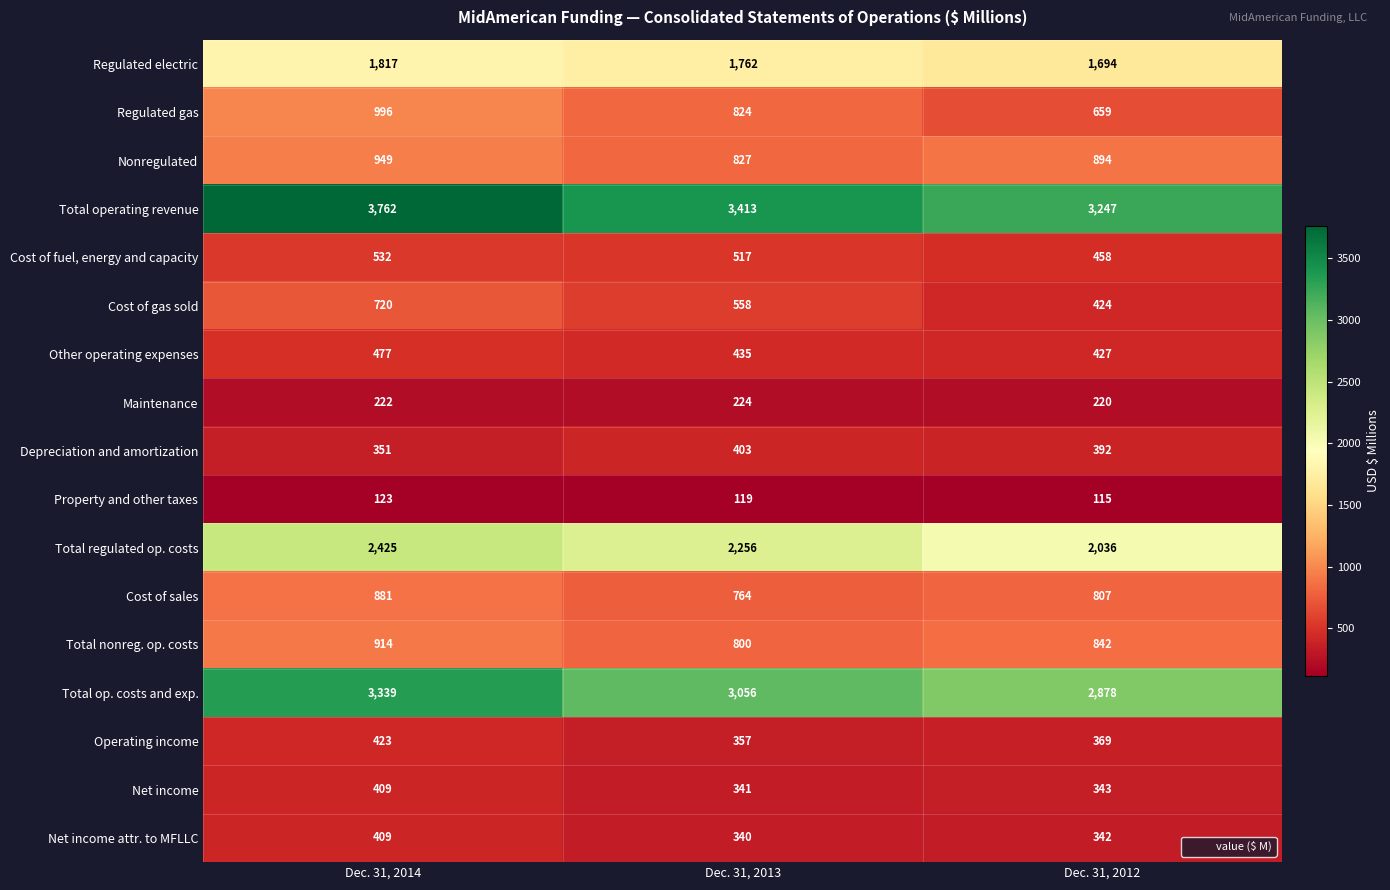

What is the difference between the highest and lowest values at Dec. 31, 2012?

3132